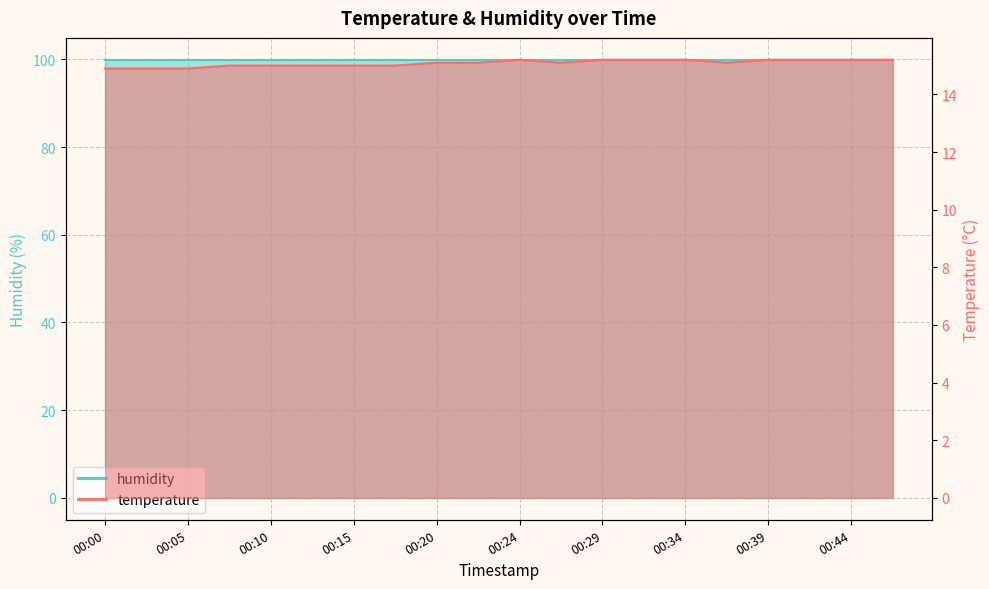

The value at 00:41 is 20.6. True or false?

False